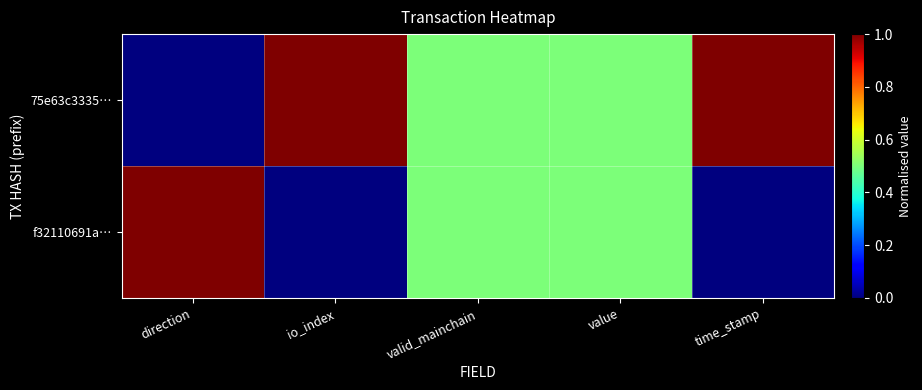

How many data points does each series have?

5